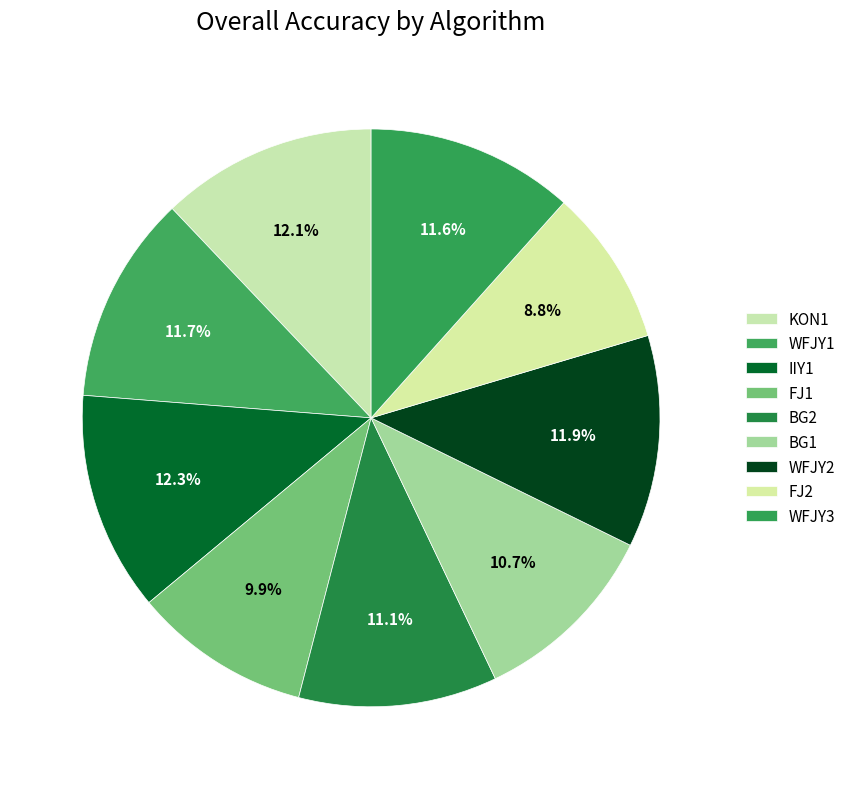

True or false: WFJY1 accounts for 12% of the total.

True